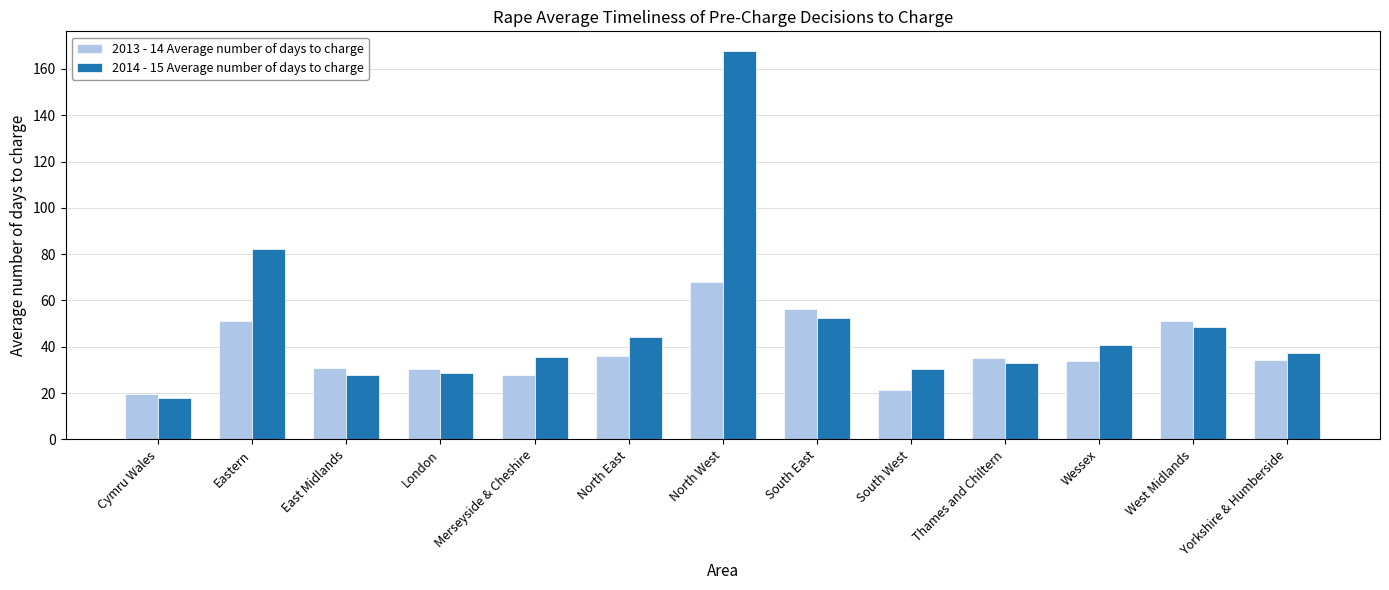

What is the value of the 2013 - 14 Average number of days to charge bar at the 13th from the left?

34.5